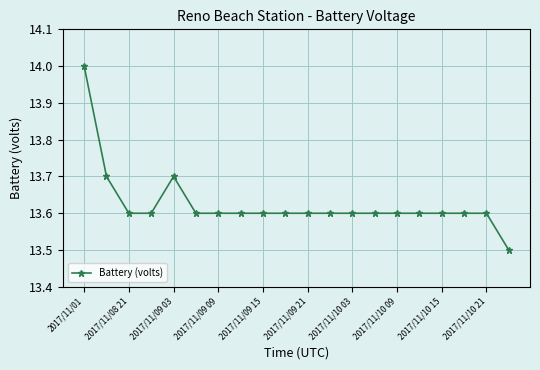

Reading left to right, extract all data points from this chart.

14.0	13.7	13.6	13.6	13.7	13.6	13.6	13.6	13.6	13.6	13.6	13.6	13.6	13.6	13.6	13.6	13.6	13.6	13.6	13.5